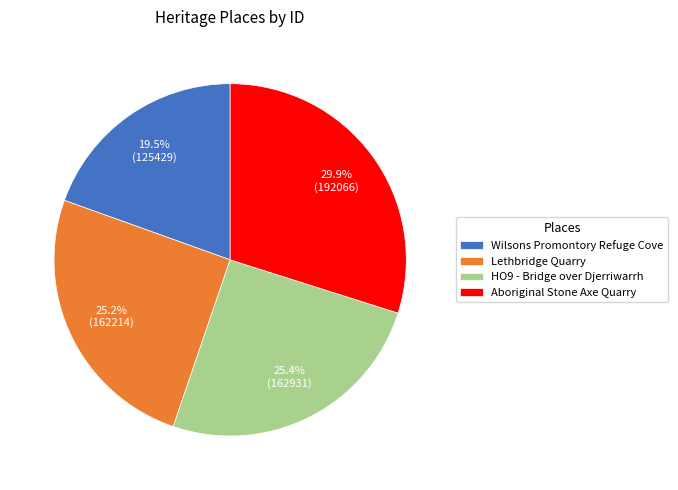

Which has a higher value, Wilsons Promontory Refuge Cove or Lethbridge Quarry?

Lethbridge Quarry